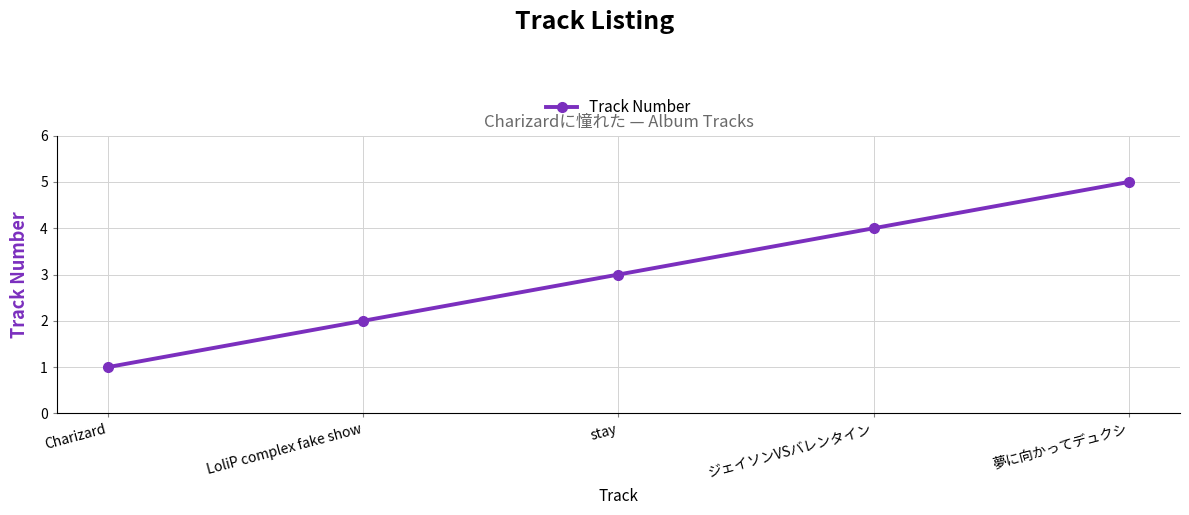

How many data points does each series have?

5